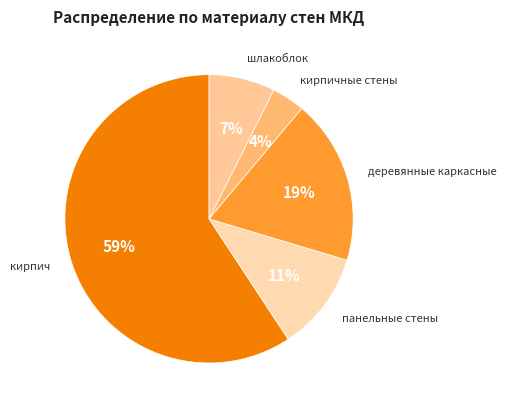

How many slices are in this pie chart?

5